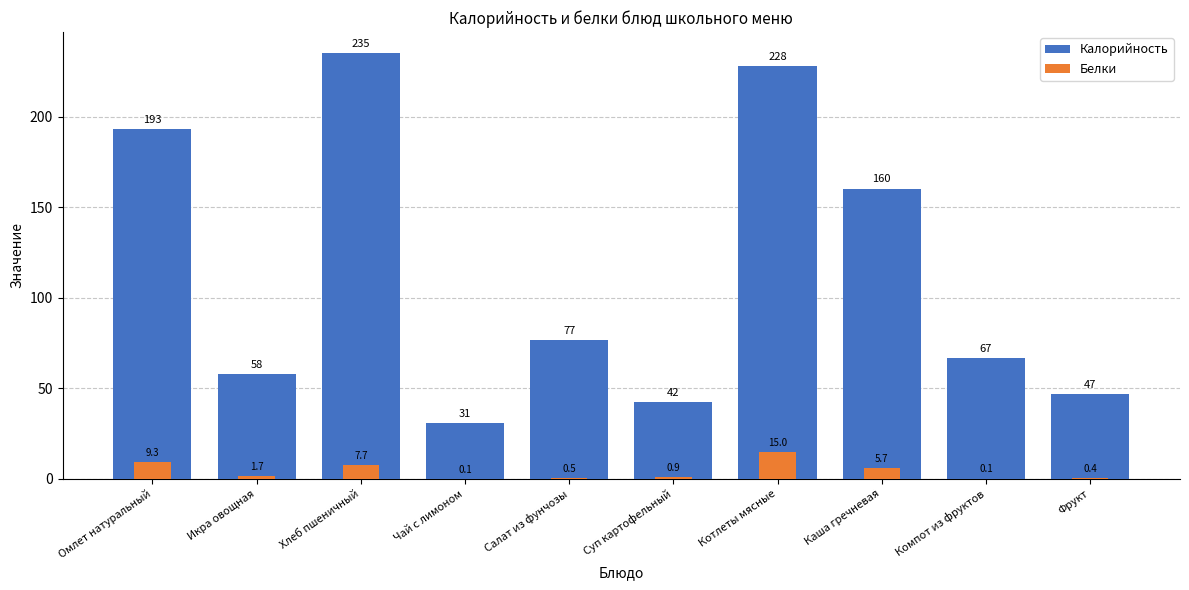

What is the value of the Калорийность bar at the 6th from the left?

42.4